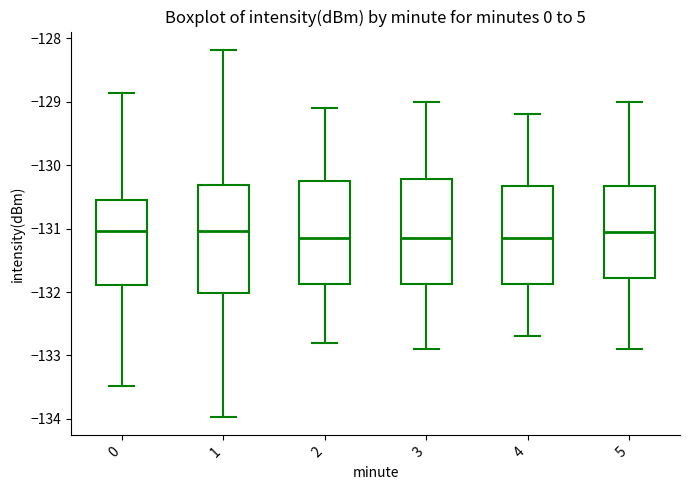

Reading left to right, transcribe this box plot: for each box, give where its median line is, the range the box spans, and where its two whiskers end, as read against the y-axis. The values are not printed on the chart, so give them approximately, as read against the axis.

0: median -131.0, box -131.9 to -130.5, whiskers -133.5 to -128.9
1: median -131.0, box -132.0 to -130.3, whiskers -134.0 to -128.2
2: median -131.1, box -131.9 to -130.2, whiskers -132.8 to -129.1
3: median -131.1, box -131.9 to -130.2, whiskers -132.9 to -129.0
4: median -131.1, box -131.9 to -130.3, whiskers -132.7 to -129.2
5: median -131.0, box -131.8 to -130.3, whiskers -132.9 to -129.0